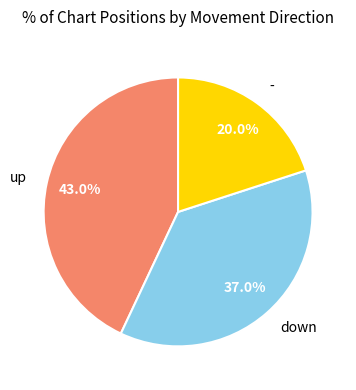

The down slice represents 44% of the pie. True or false?

False